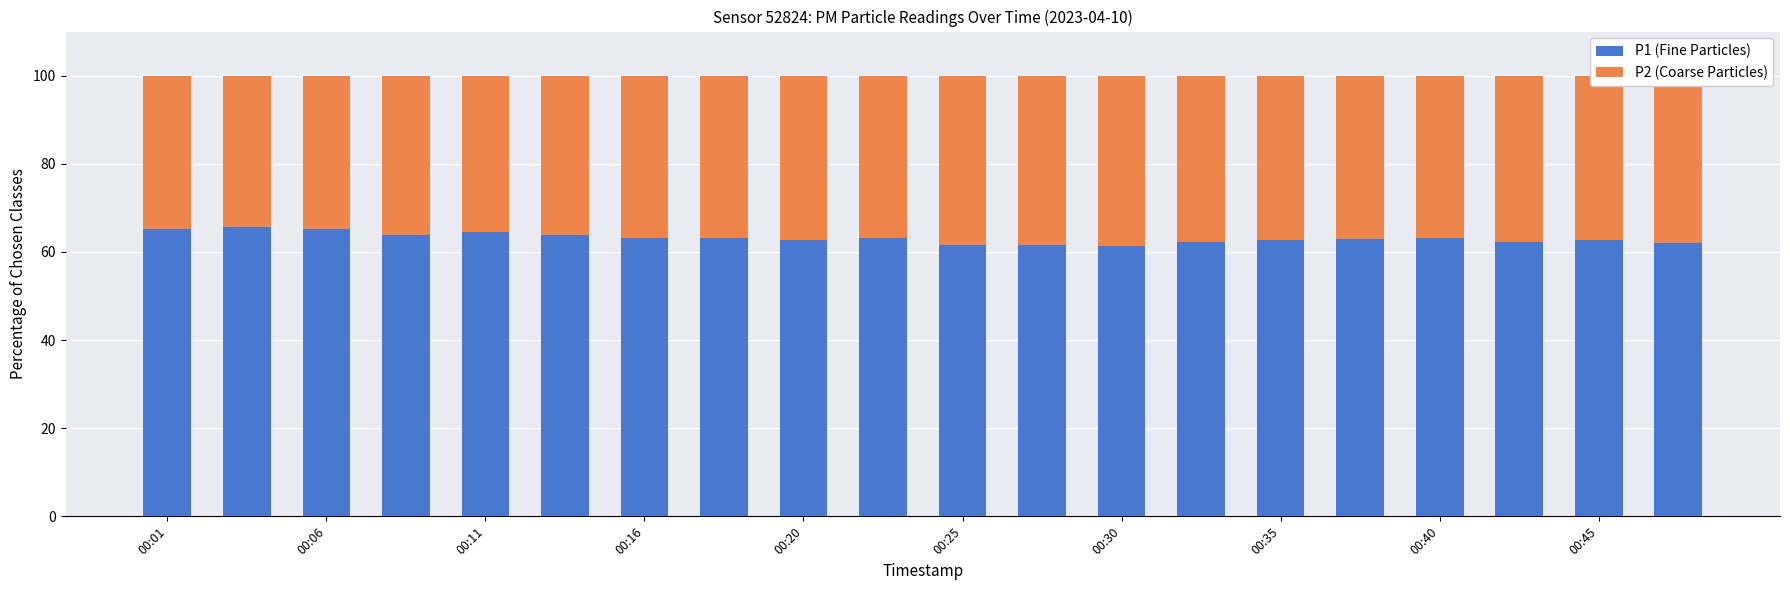

What is the difference between the maximum and minimum values in the P1 (Fine Particles) series?

4.4